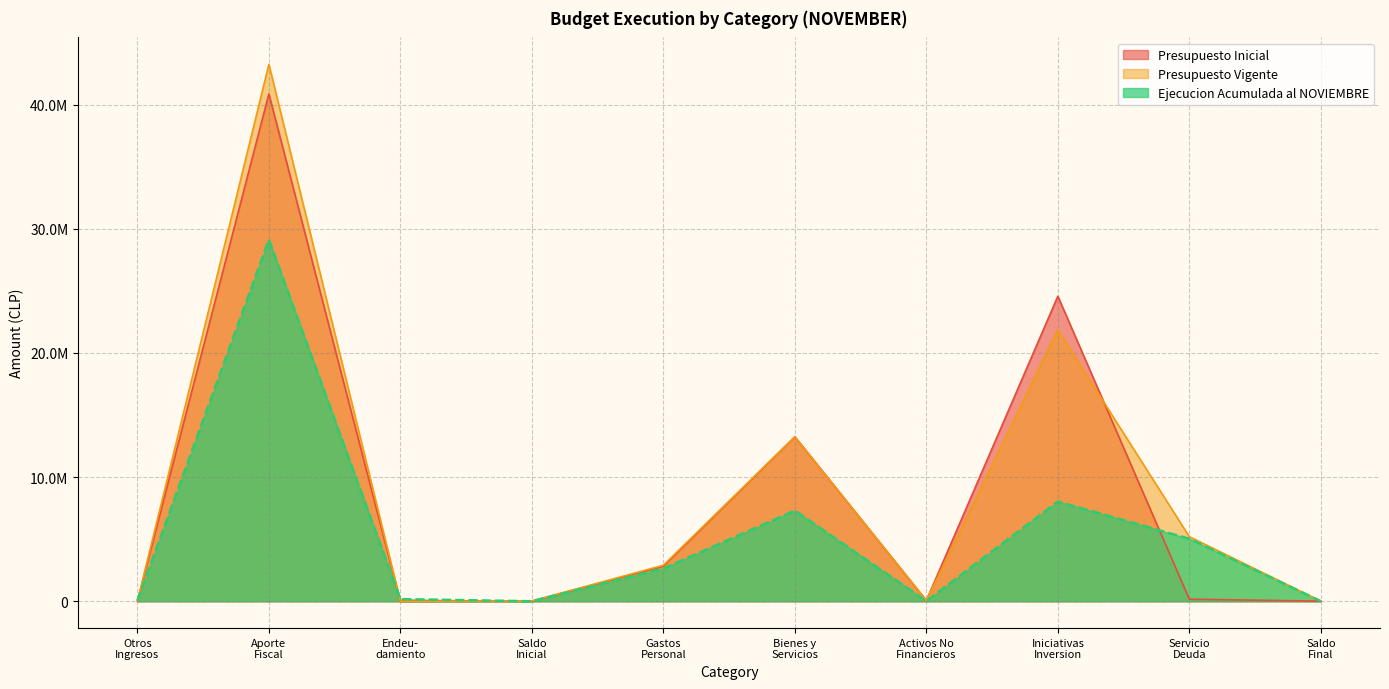

The value of Presupuesto Inicial at Otros Ingresos is 1384. True or false?

False